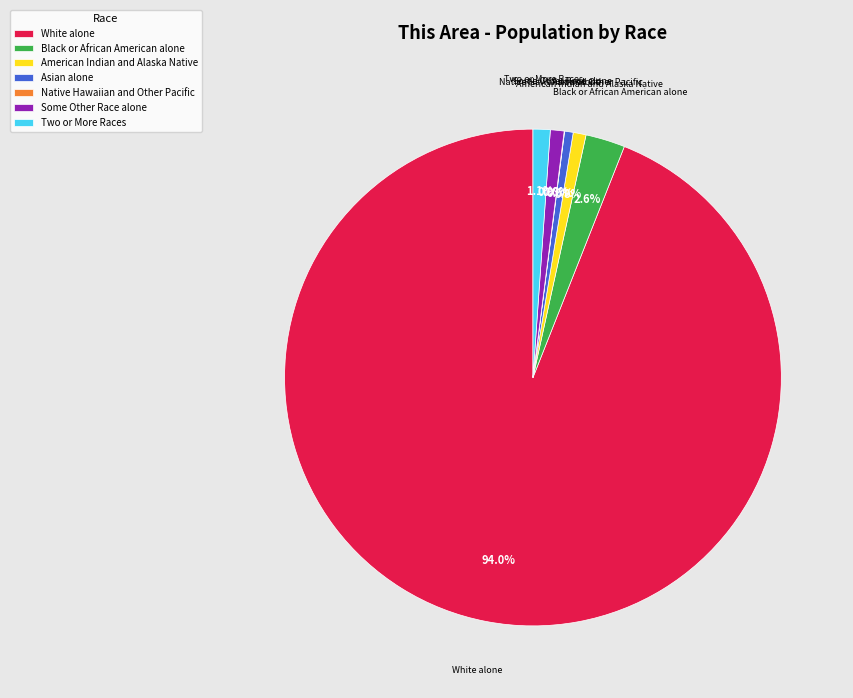

What portion of the pie excludes Asian alone?

99.4%